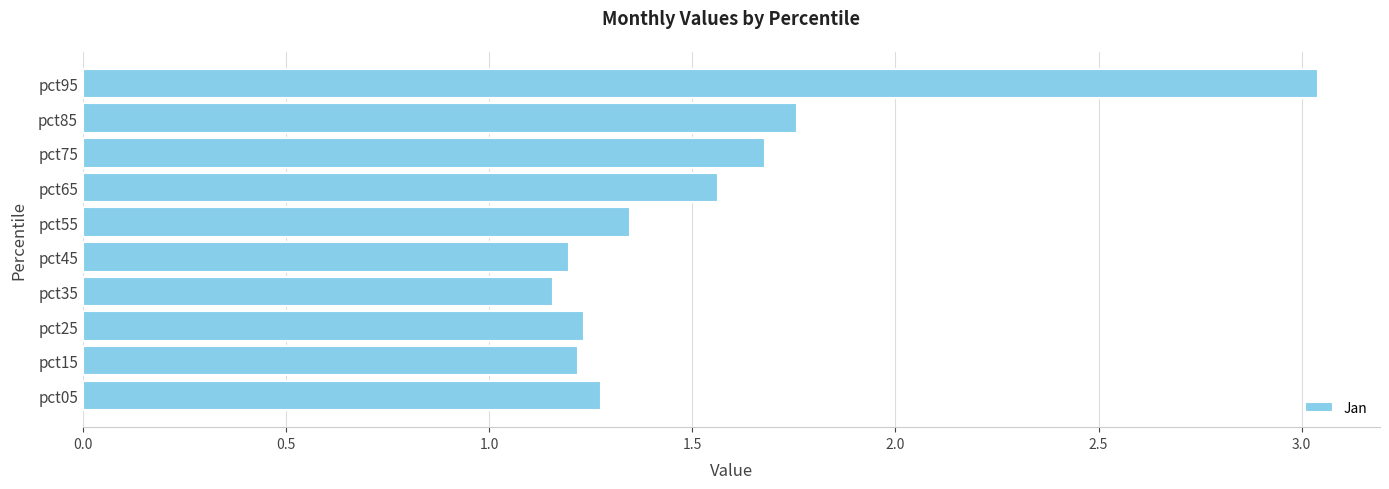

Which has a higher value, pct05 or pct35?

pct05